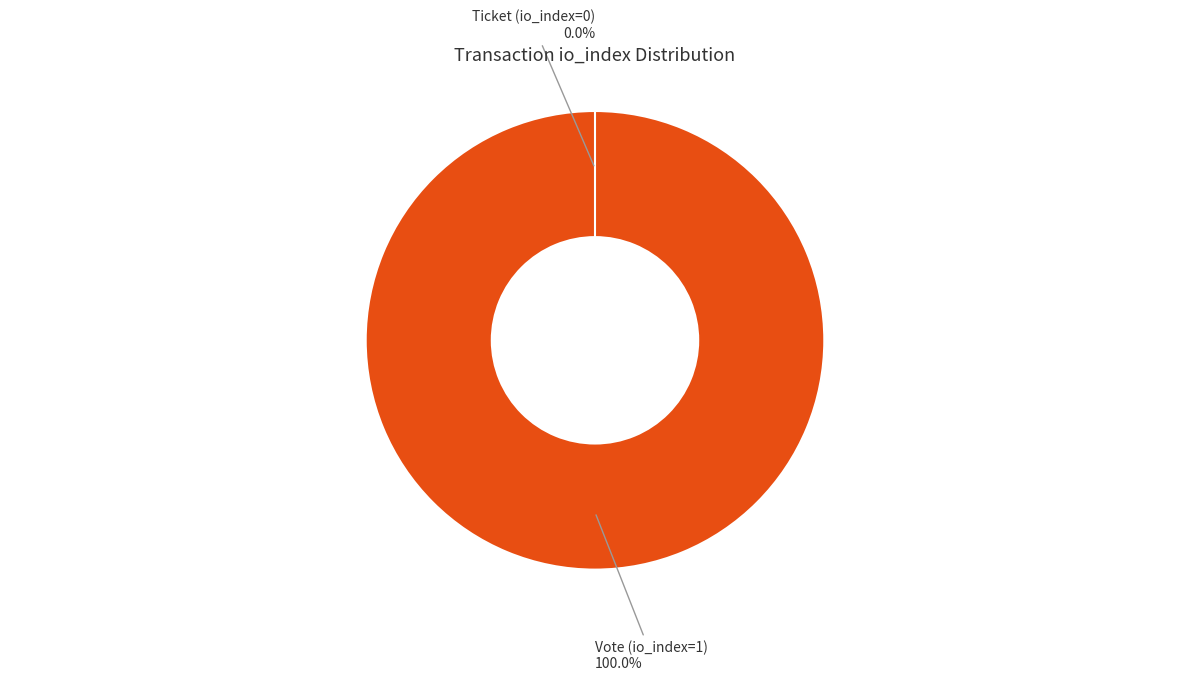

Is it true that Ticket (io_index=0) is 0% of the pie?

True